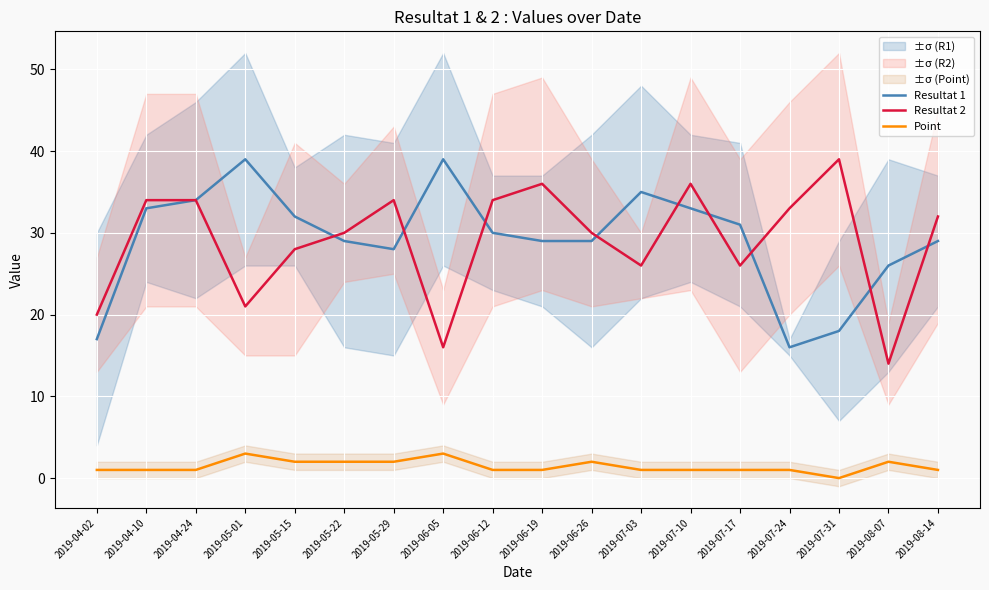

True or false: Point and Resultat 2 intersect in this chart.

False